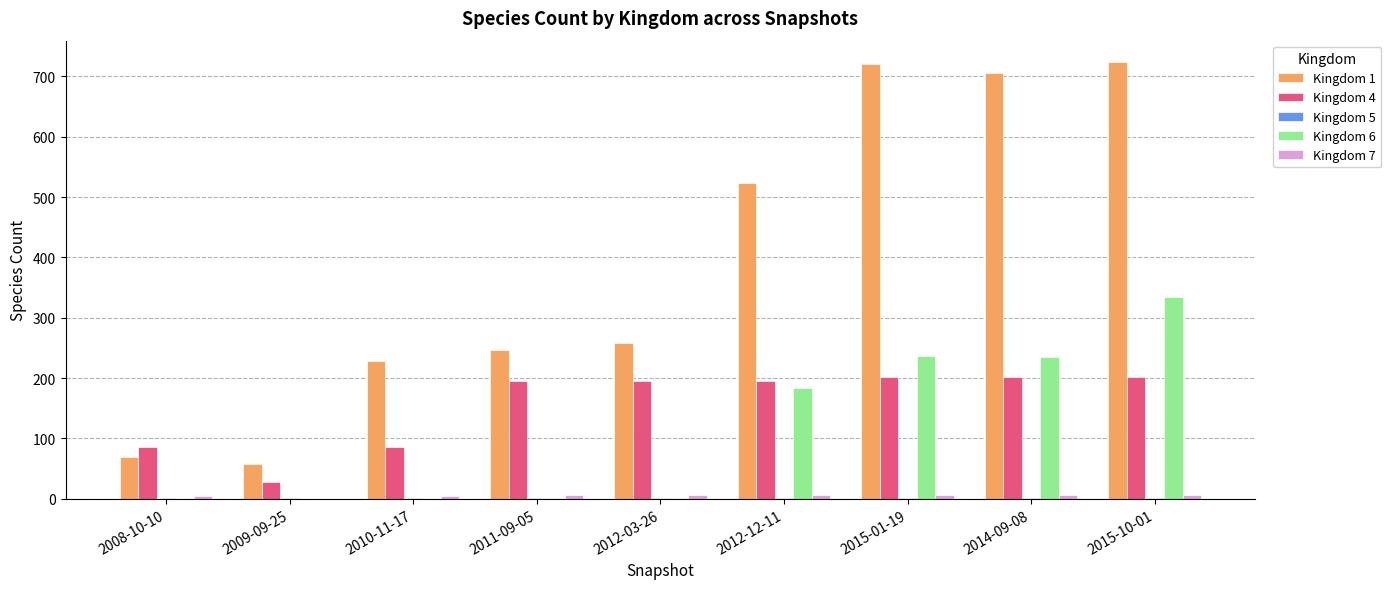

Is the value of Kingdom 6 at 2012-12-11 greater than the value of Kingdom 1 at 2015-01-19?

No